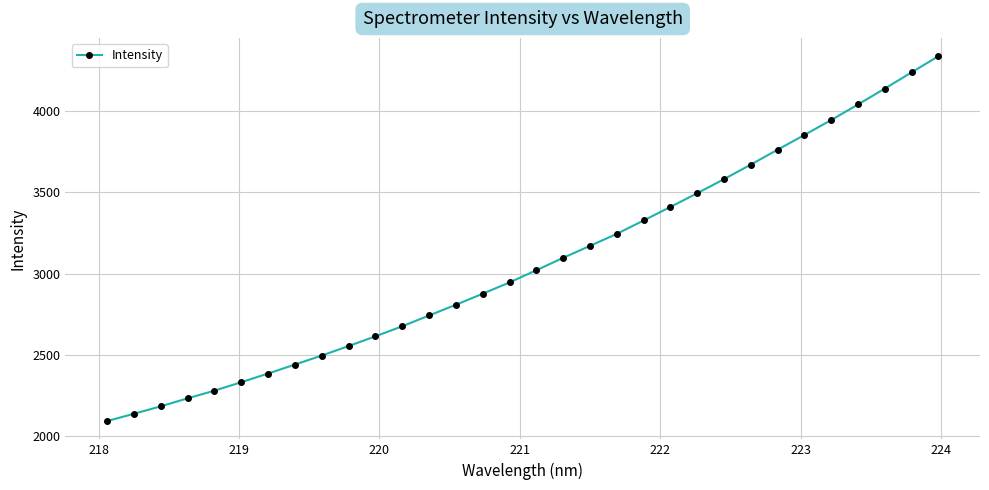

What is the maximum value shown in the chart?

4336.5